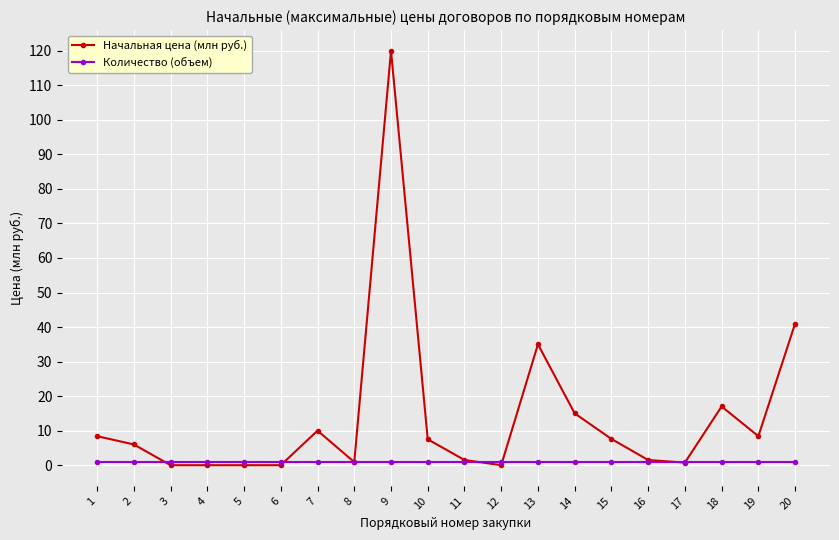

List the series in order of their overall mean, lowest first.

Количество (объем), Начальная цена (млн руб.)